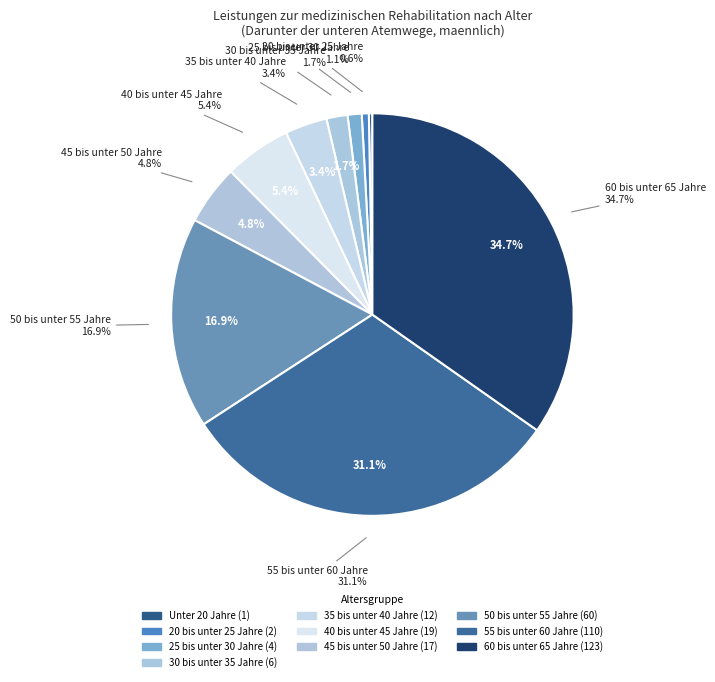

The 35 bis unter 40 Jahre slice represents 3% of the pie. True or false?

True